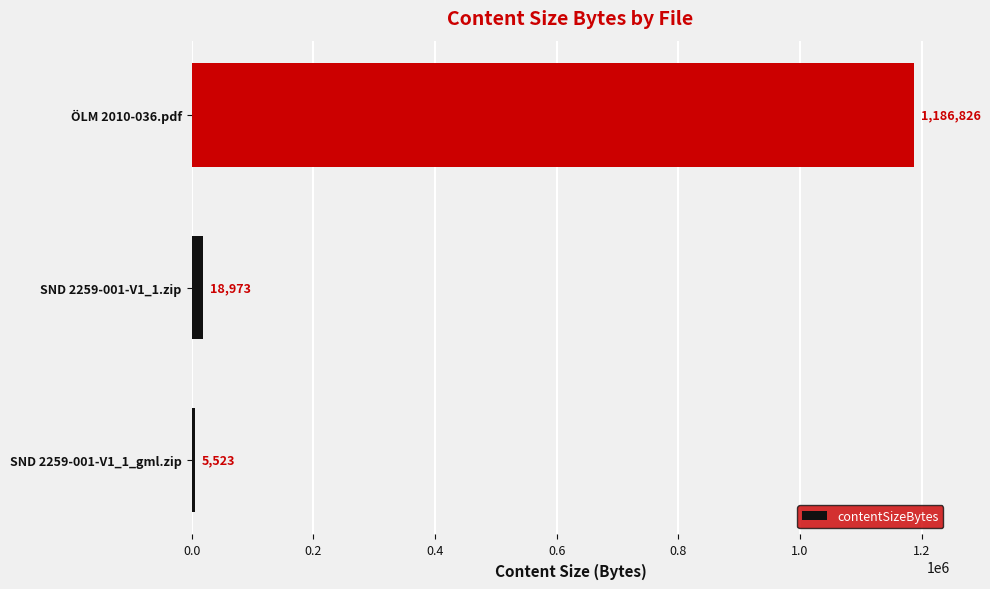

What is the ratio of the value at SND 2259-001-V1_1.zip to the value at SND 2259-001-V1_1_gml.zip?

3.4